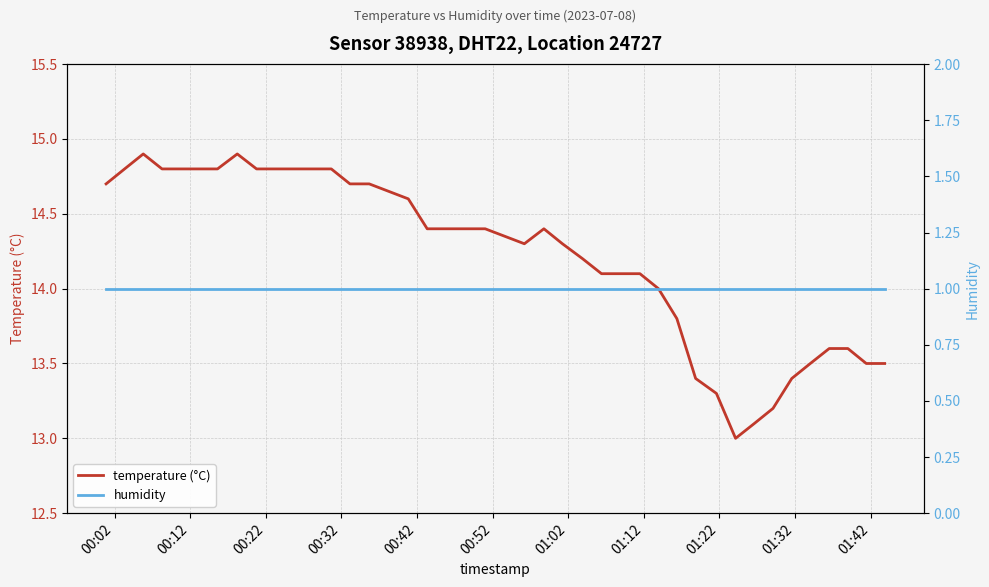

What is the maximum value for temperature (°C)?

14.9